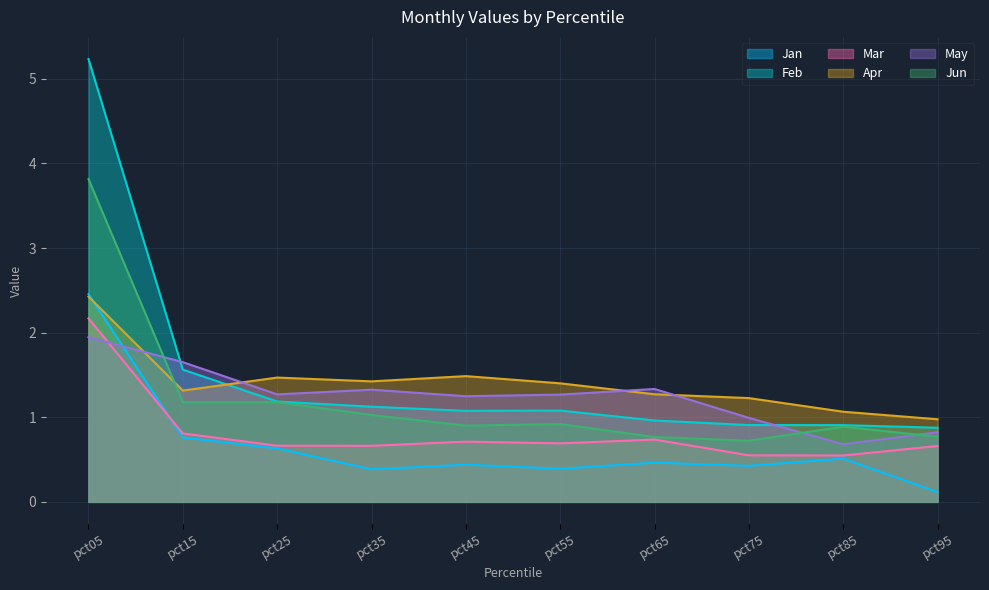

At which category does the chart reach its peak across all series?

pct05